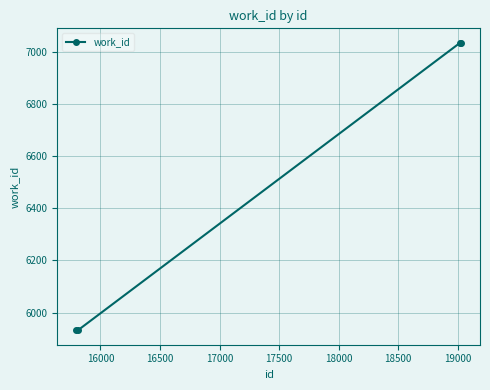

What is the minimum value shown in the chart?

5932